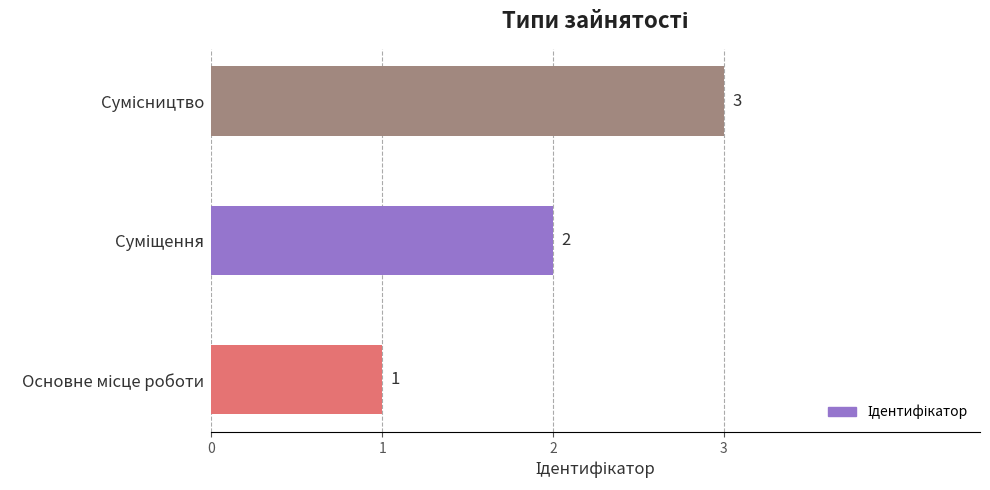

What is the sum of all values?

6